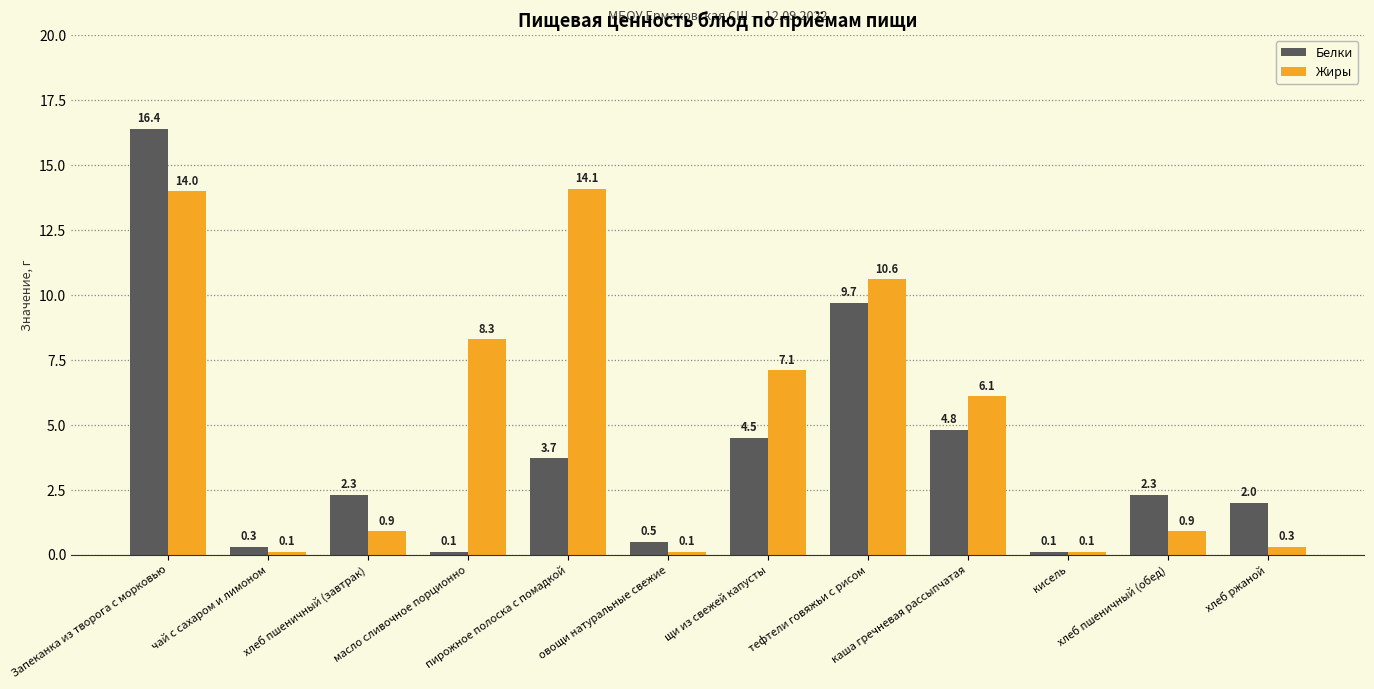

How many data points in Жиры are less than 6?

6